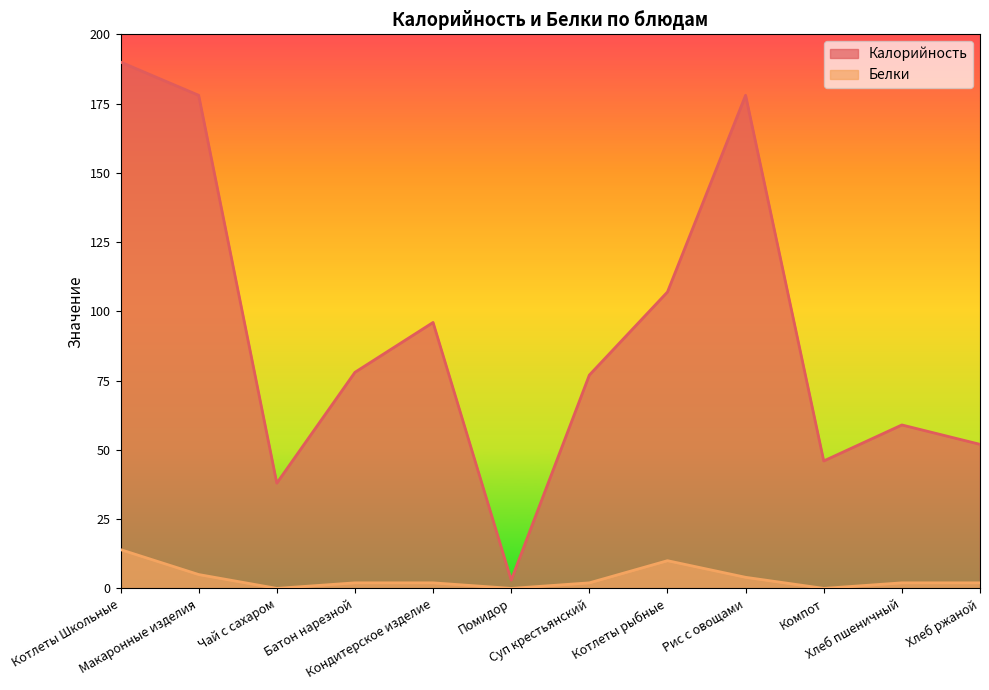

Reading left to right, extract all data points from this chart.

Калорийность: 190	178	38	78	96	3	77	107	178	46	59	52
Белки: 14	5	0	2	2	0	2	10	4	0	2	2